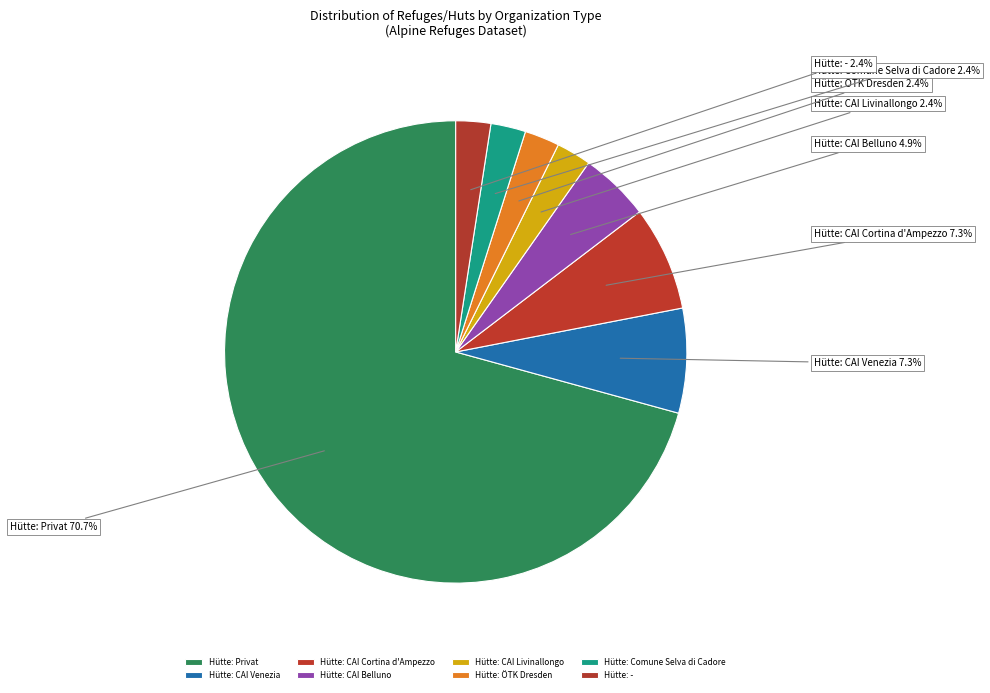

What percentage is the Hütte: - slice, to the nearest percent?

2%